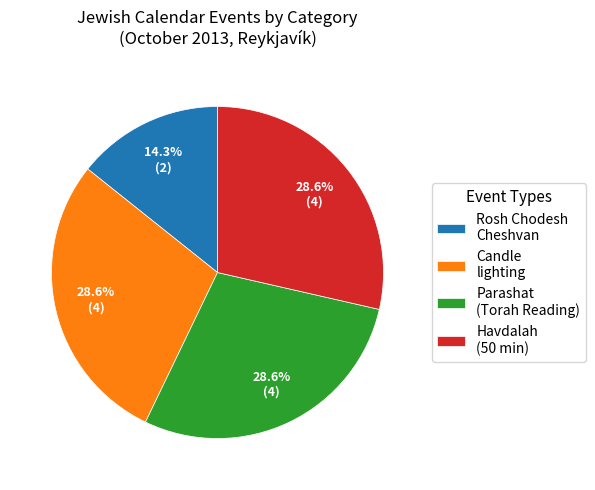

What percentage do Parashat (Torah Reading) and Candle lighting together represent?

57.1%